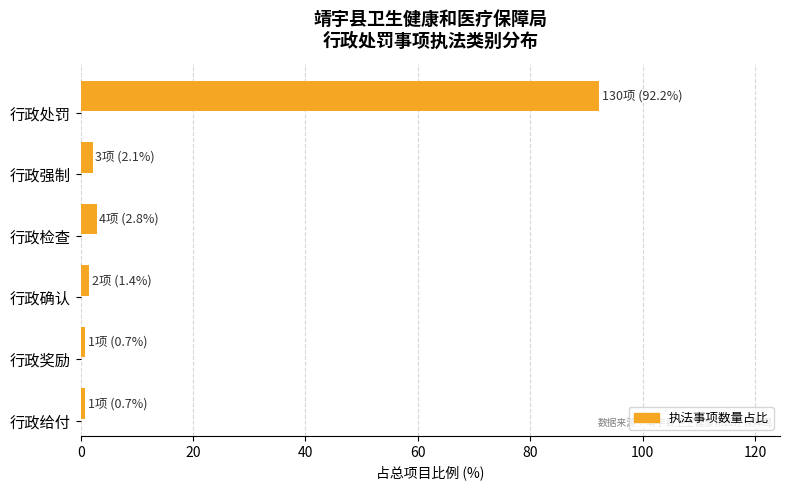

Reading top to bottom, list all the values displayed in this chart.

92.2	2.1	2.8	1.4	0.7	0.7